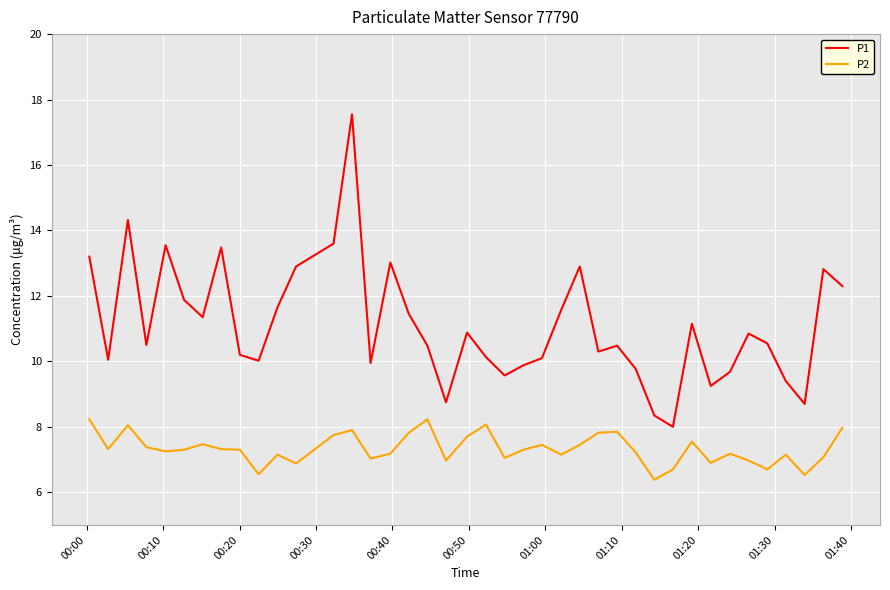

What is the minimum value for P1?

8.0